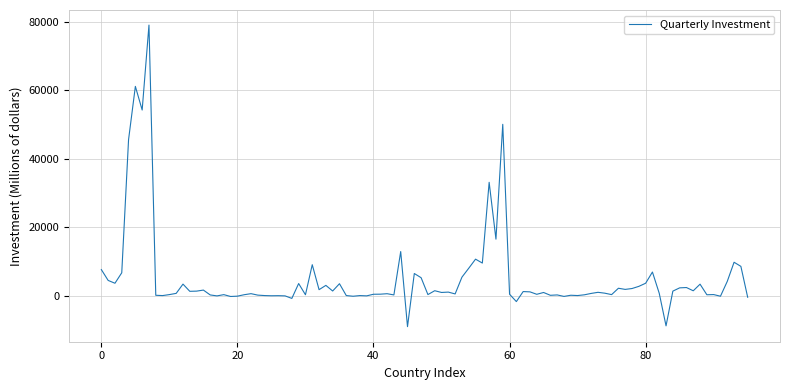

What is the difference between the maximum and minimum values?

88040